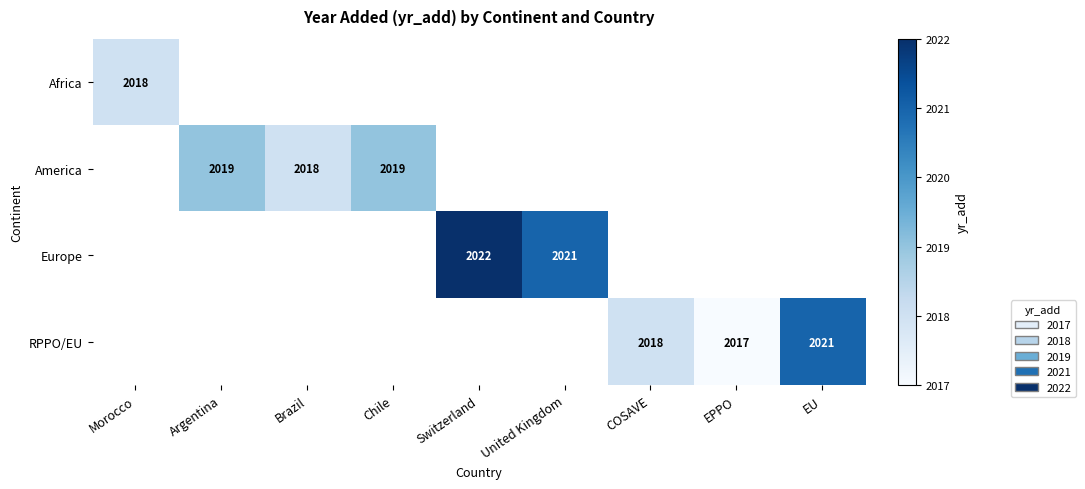

The Europe series shows 3083 at United Kingdom. True or false?

False